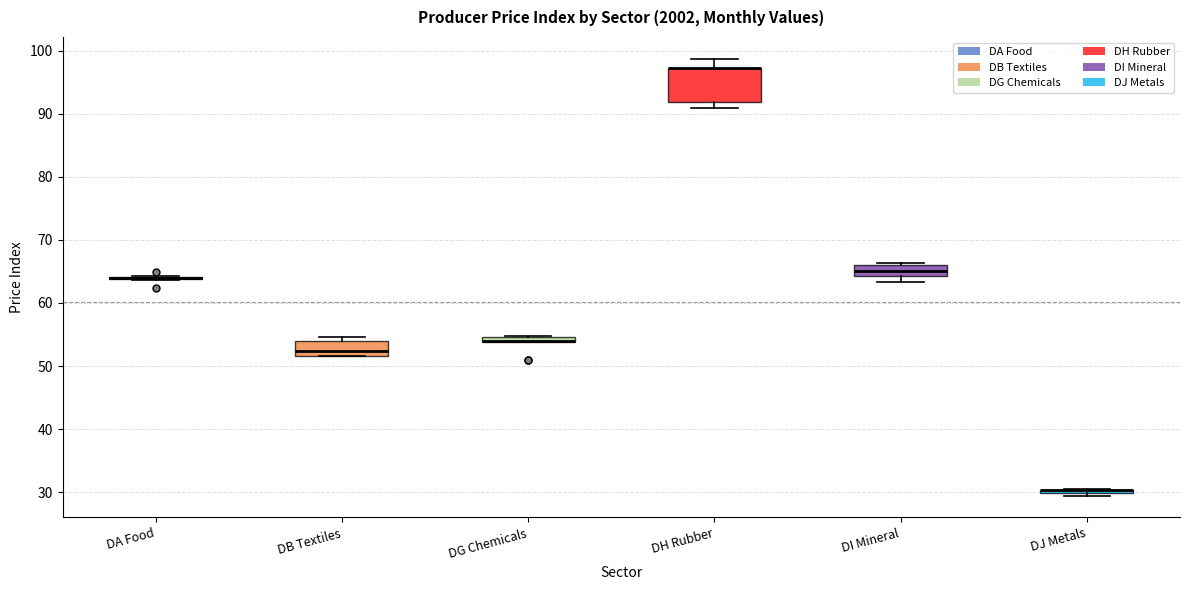

Where is the lower edge of the box for DB Textiles on the y-axis? The values are not printed on the chart, so give them approximately, as read against the axis.

52